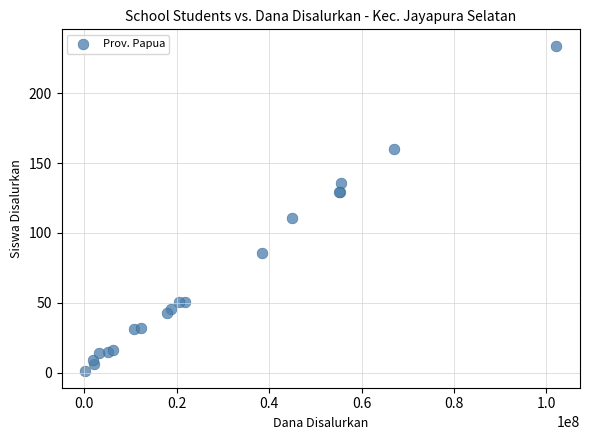

What Y value in the scatter plot is closest to 117?

111